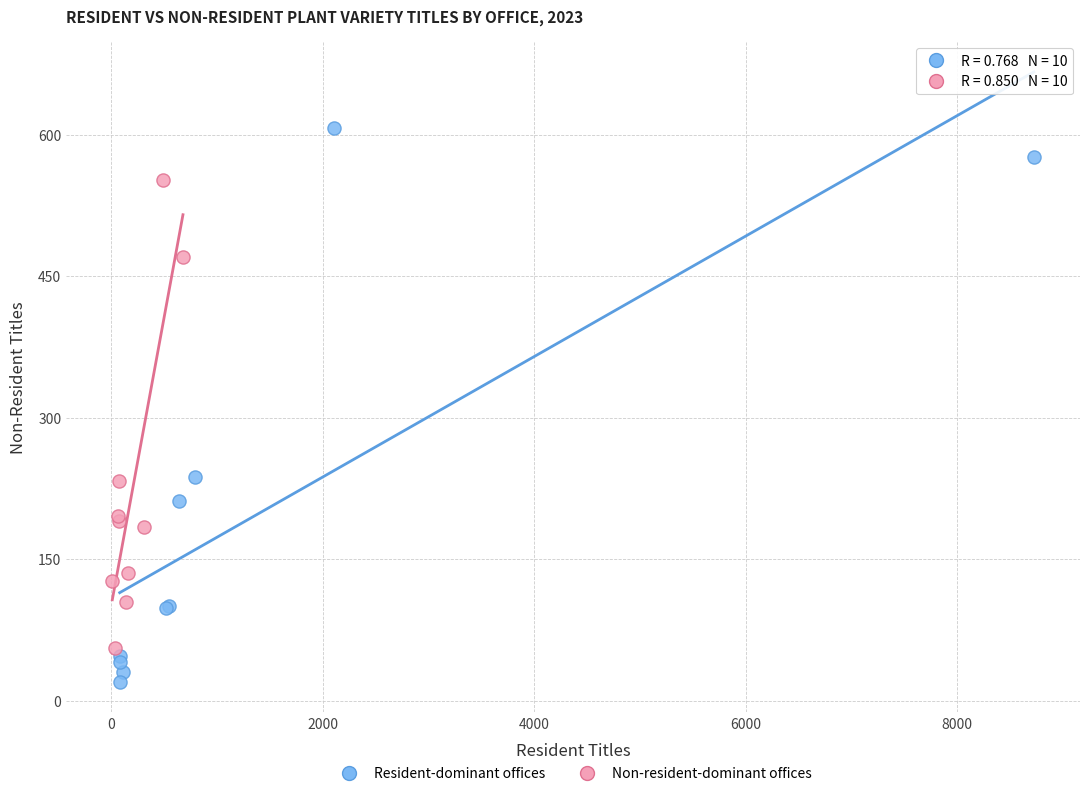

Which series reaches the maximum Y coordinate?

Resident-dominant offices